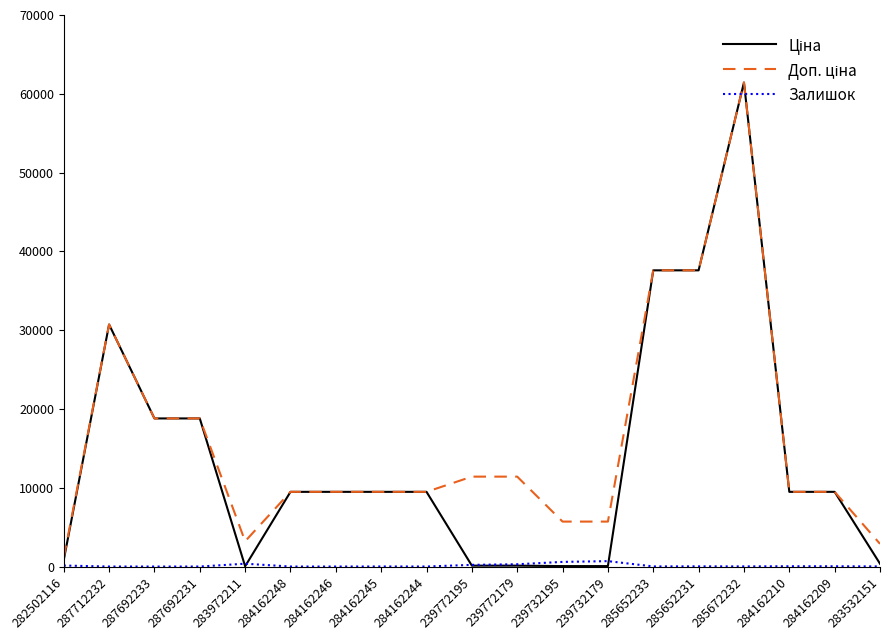

What is the greatest value displayed?

61434.3